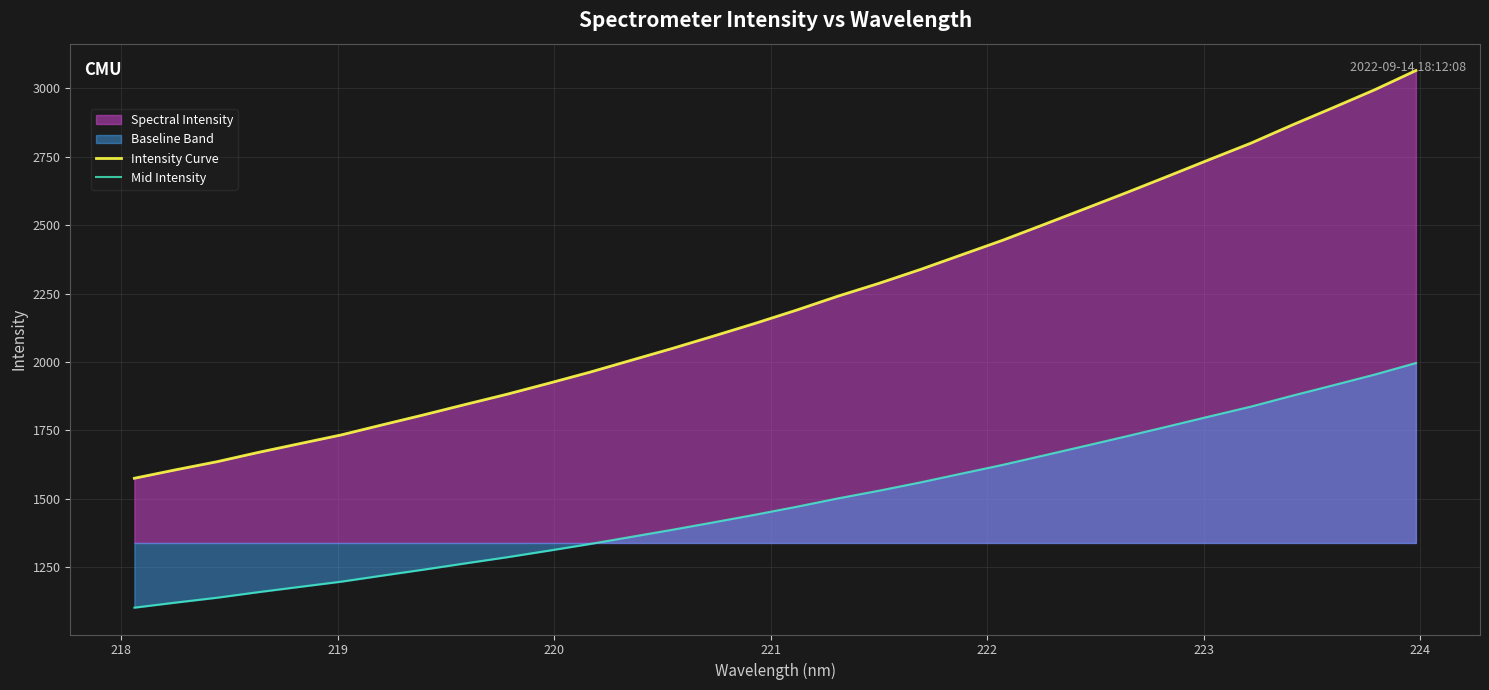

What is the maximum value for Mid Intensity?

1996.5